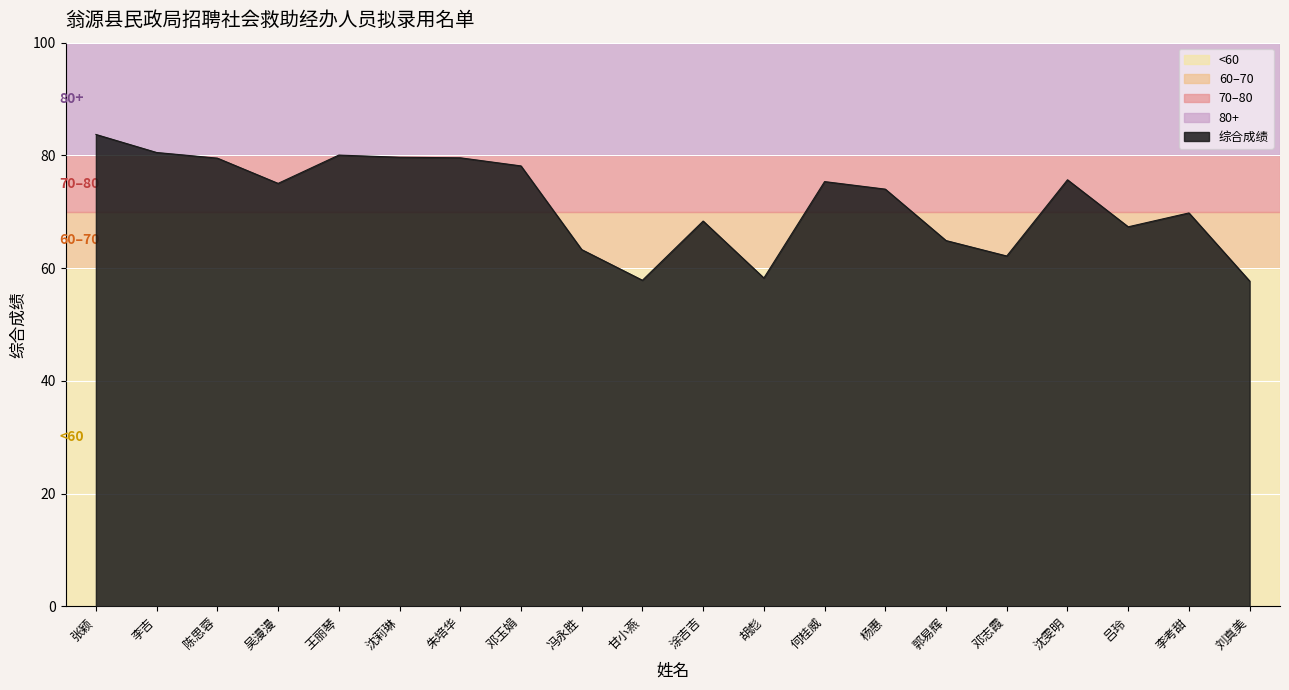

What is the approximate value at 郭易辉?

64.9